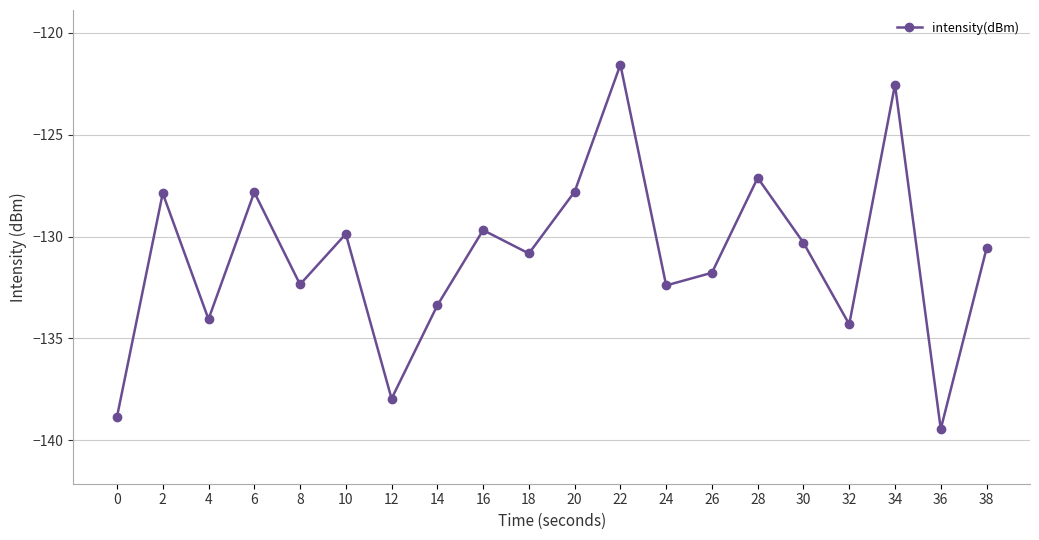

How many interior local peaks (higher than both neighbors) does the data have?

7